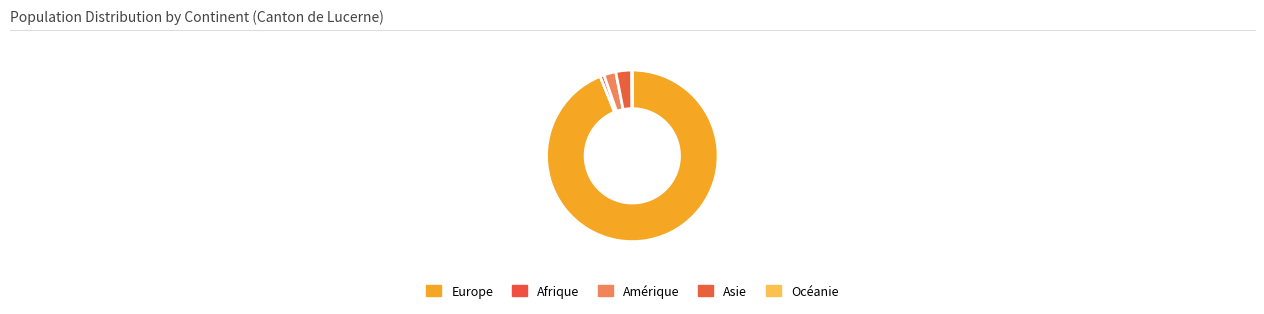

Which category has the biggest portion of the pie?

Europe